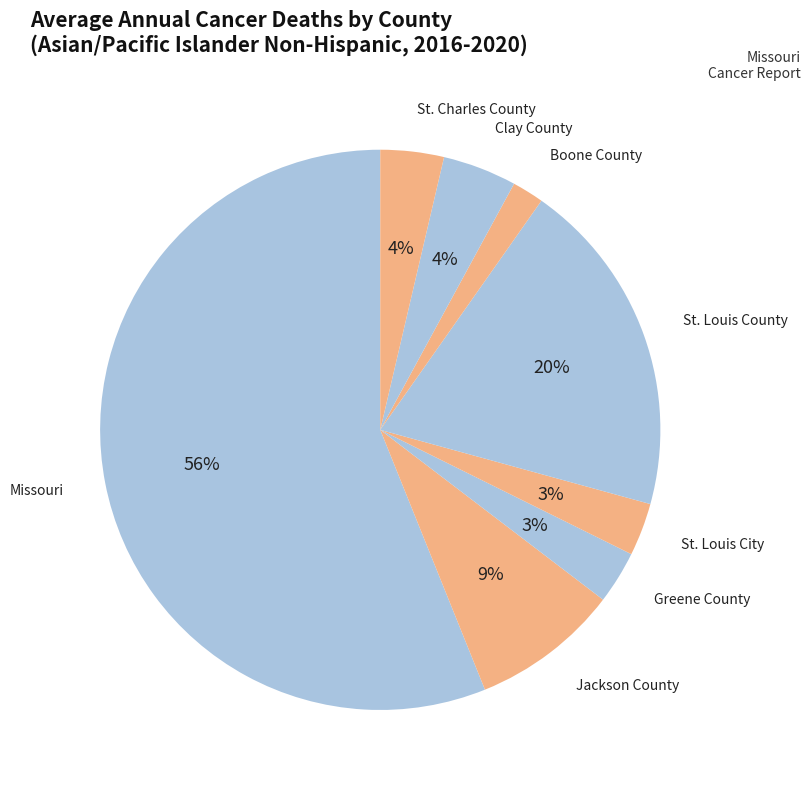

How many segments does this pie chart have?

8